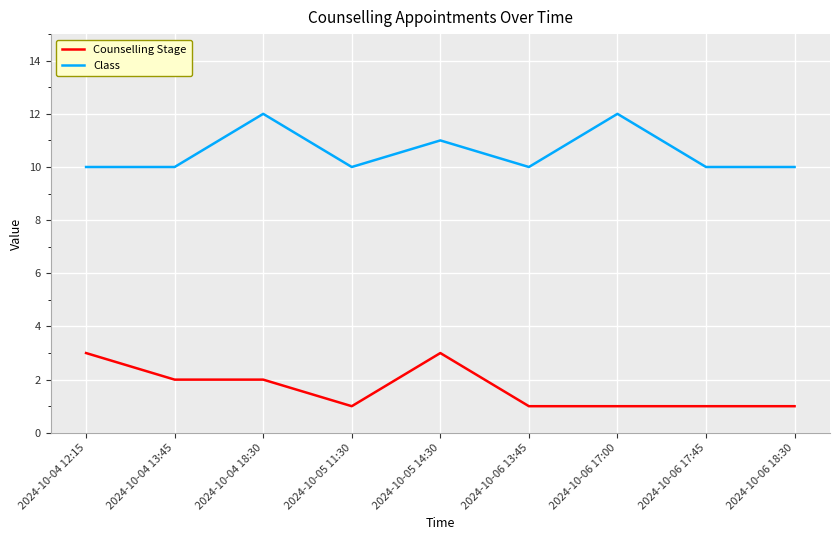

What position from the left is 2024-10-06 17:00?

7